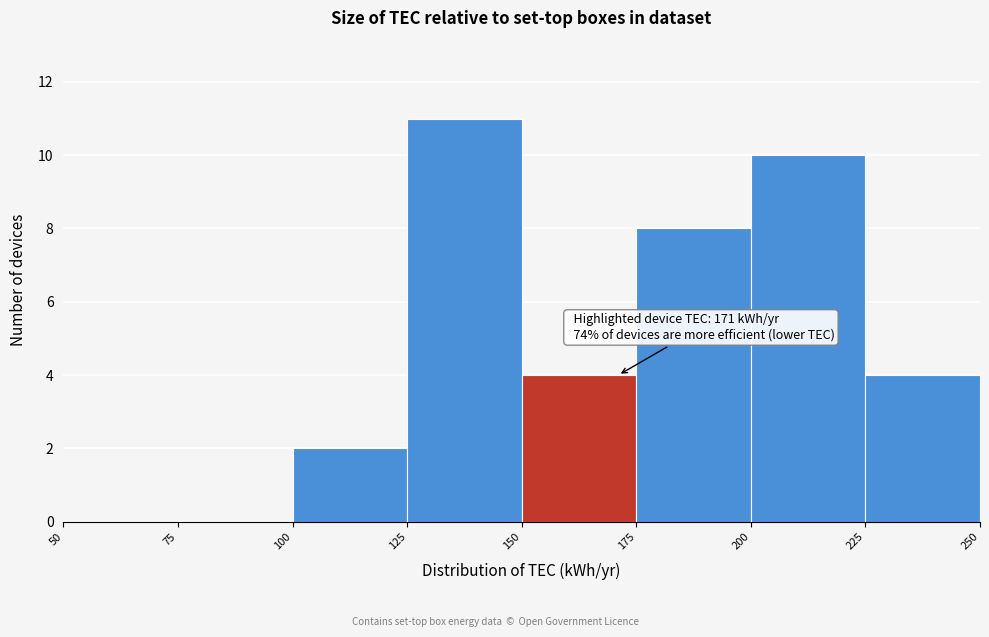

Over which range of the x-axis is the bar tallest?

125 to 150